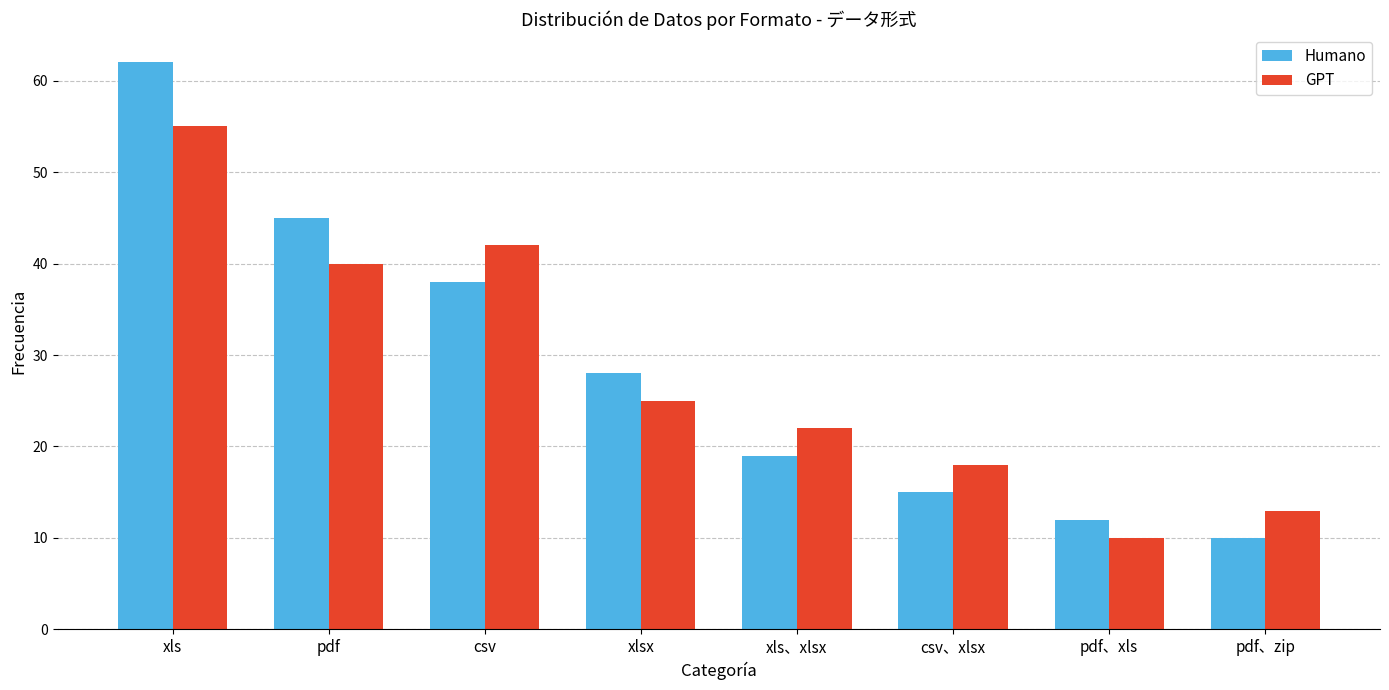

How many groups of bars are there?

8